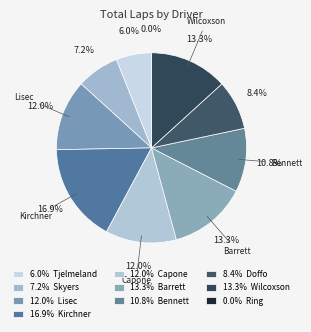

Which category has the biggest portion of the pie?

Rick Kirchner